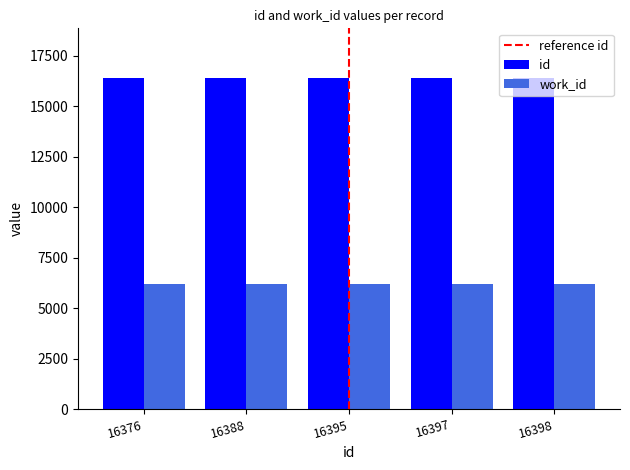

How many bars are there in each group?

2